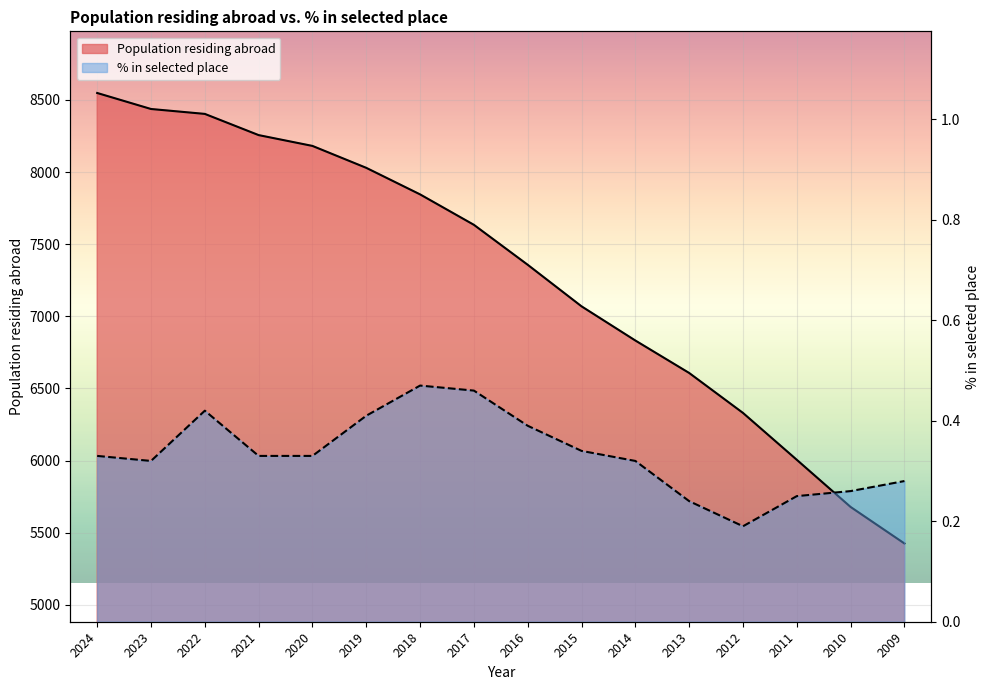

True or false: Population residing abroad and Population in selected place (%) intersect in this chart.

False